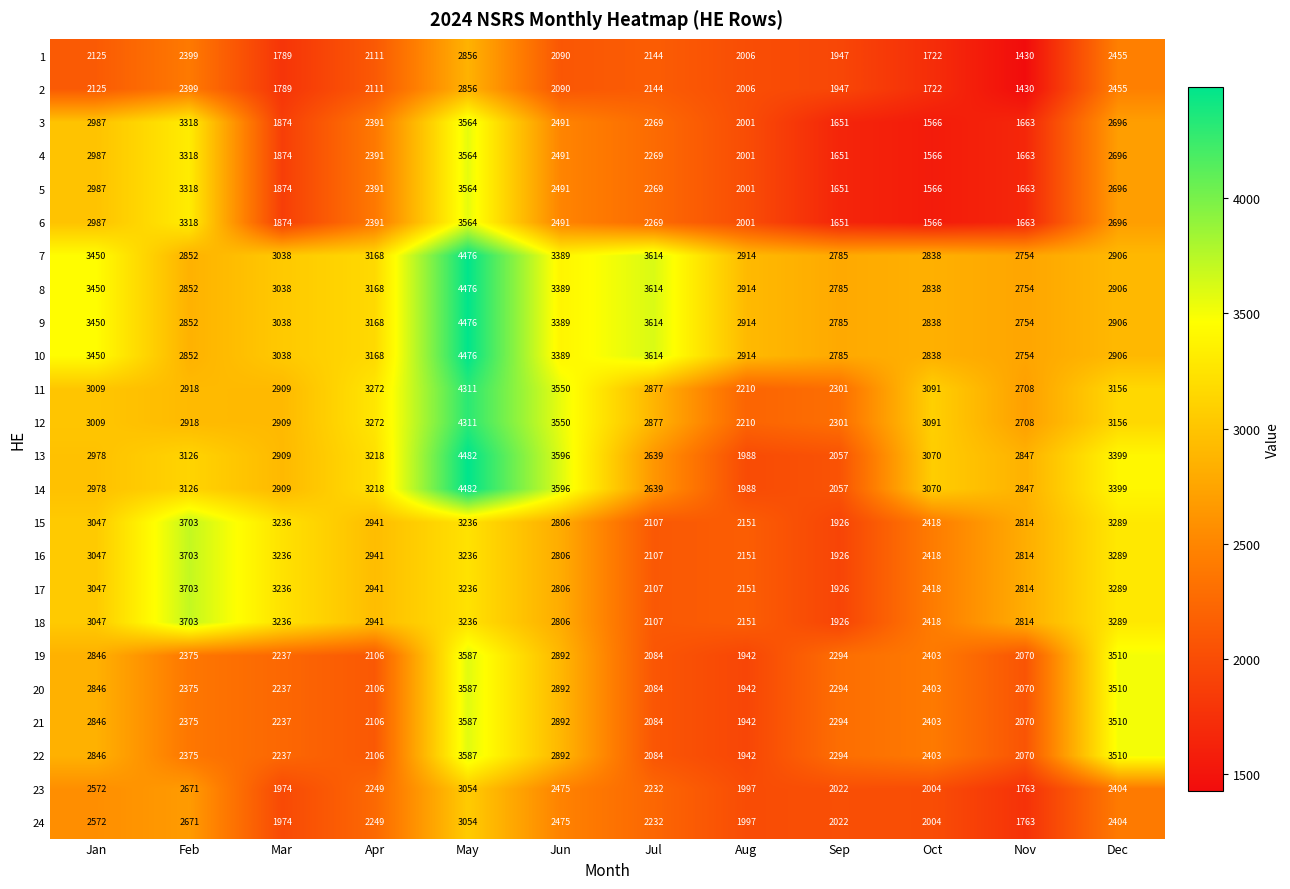

Count the number of data series in this chart.

24